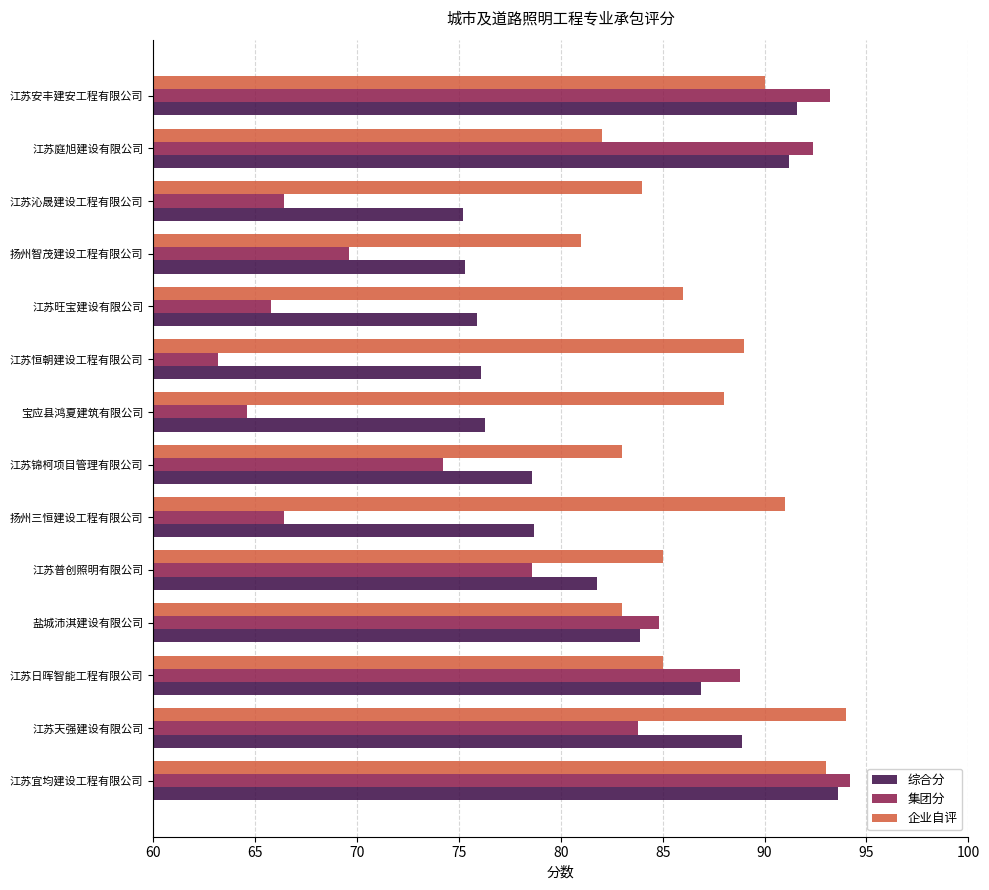

Which series has the largest total across all categories?

企业自评